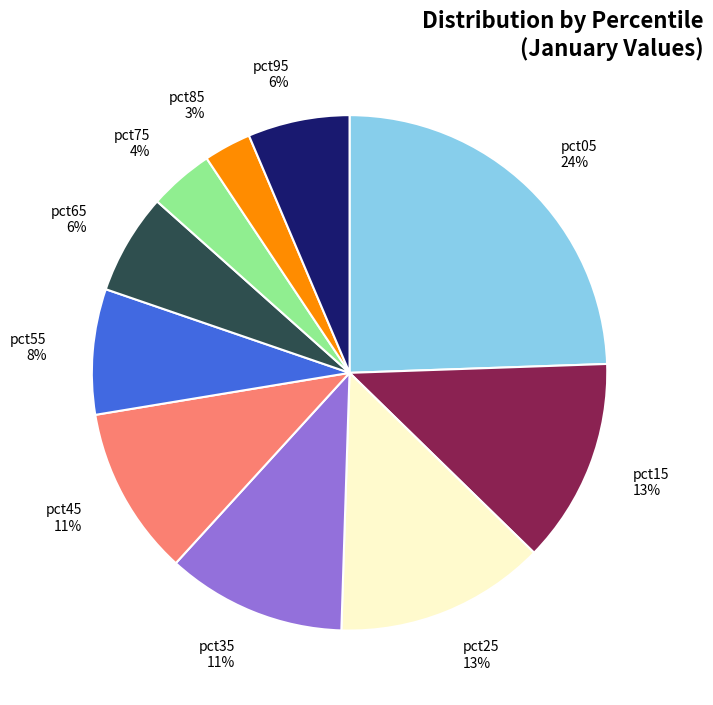

Between pct15 and pct35, which is larger?

pct15